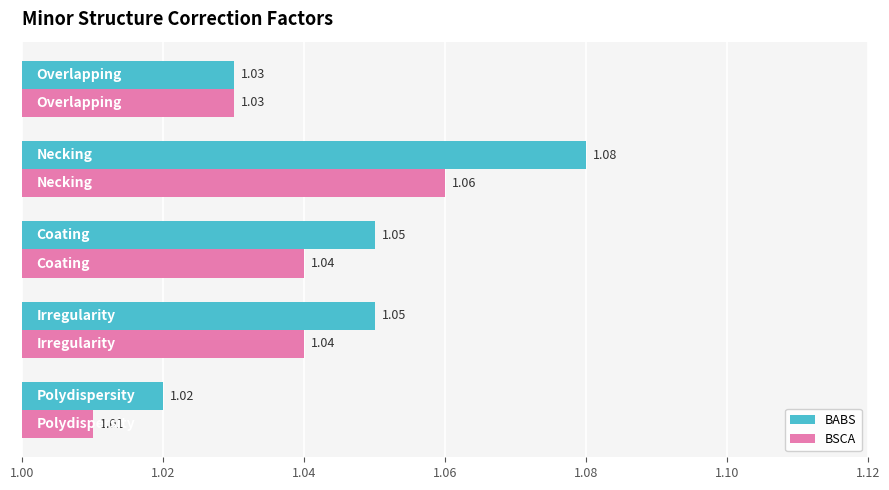

At how many categories does at least one series exceed 1?

5